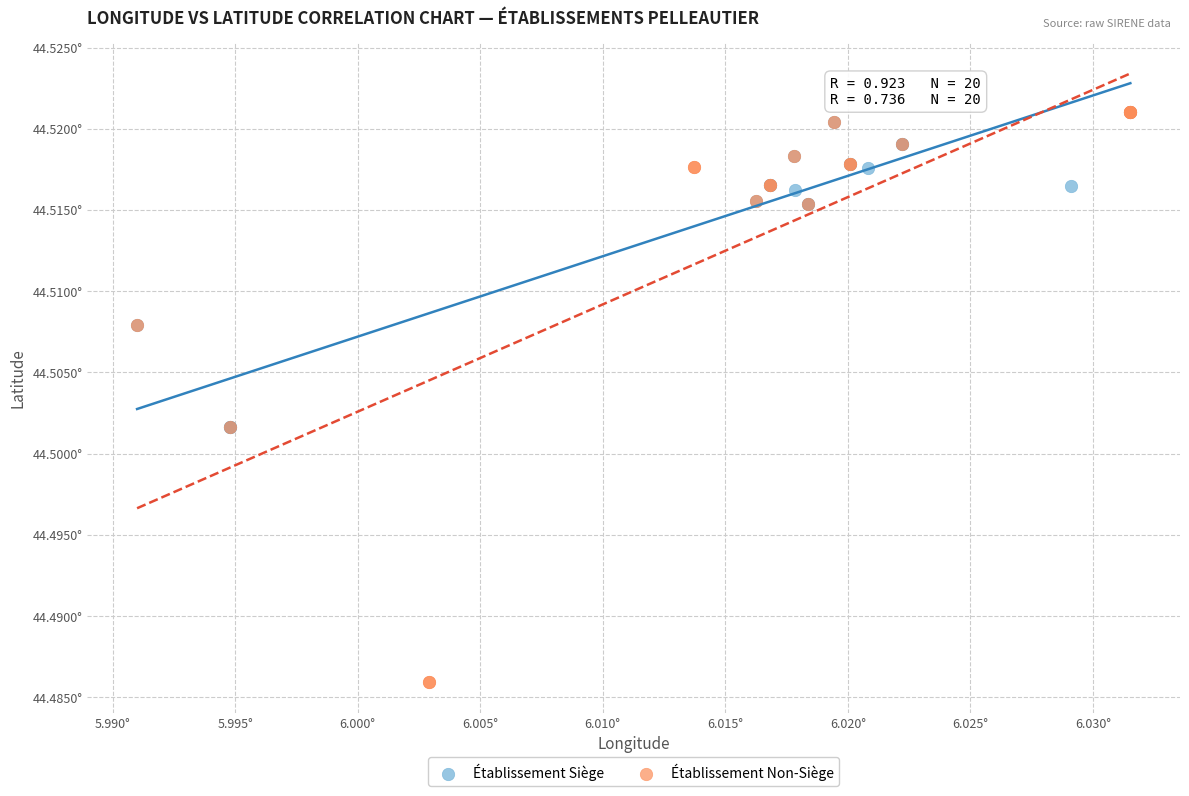

What are all the series names shown in the legend?

Établissement Siège, Établissement Non-Siège